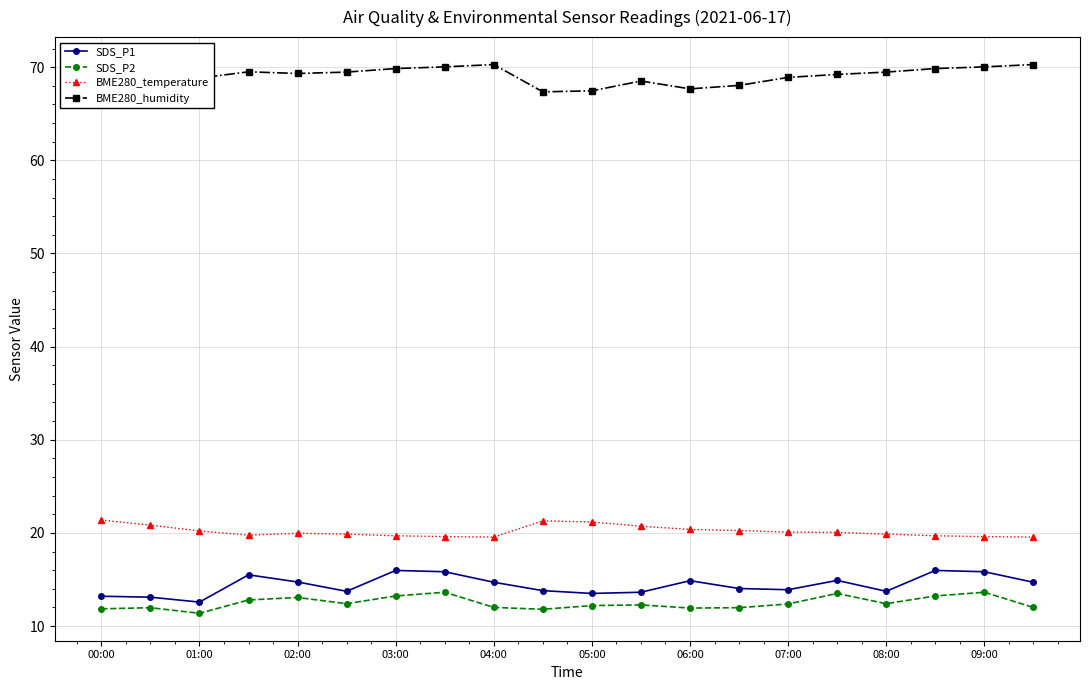

What is the difference between the maximum and minimum values in the SDS_P1 series?

3.4